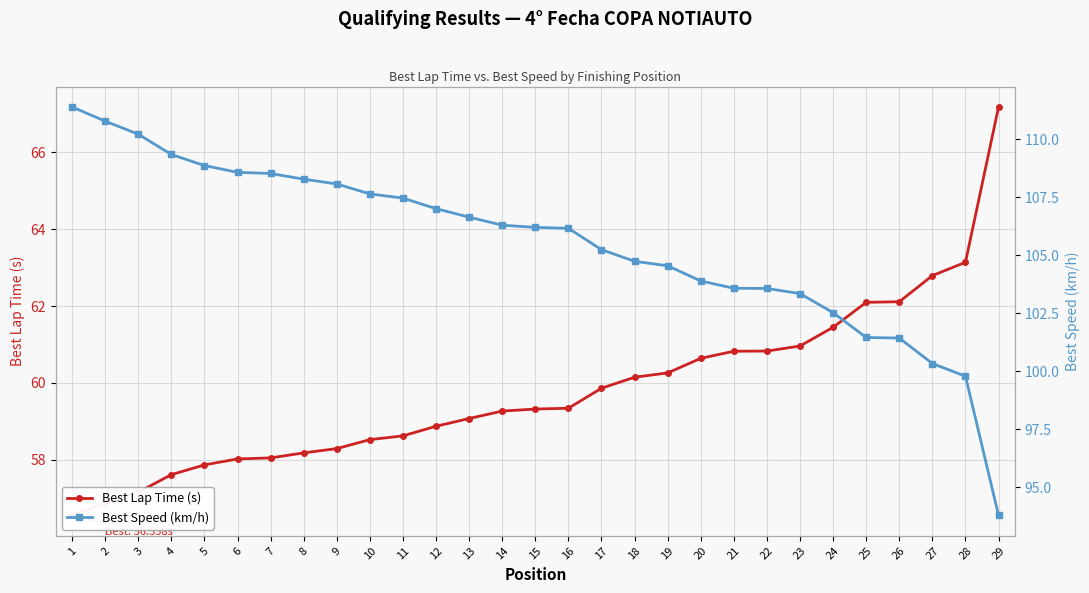

What is the difference between the maximum and second lowest values in the Best Lap Time (s) series?

10.3